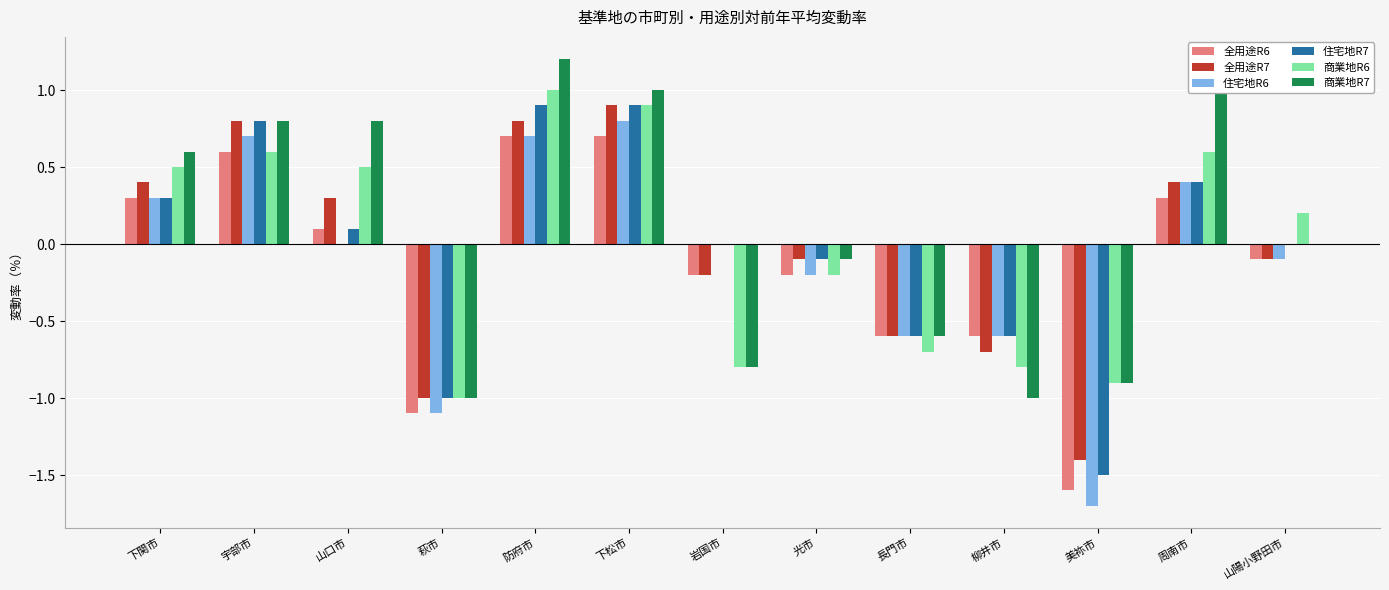

At which label does 商業地R7 first exceed 0?

下関市